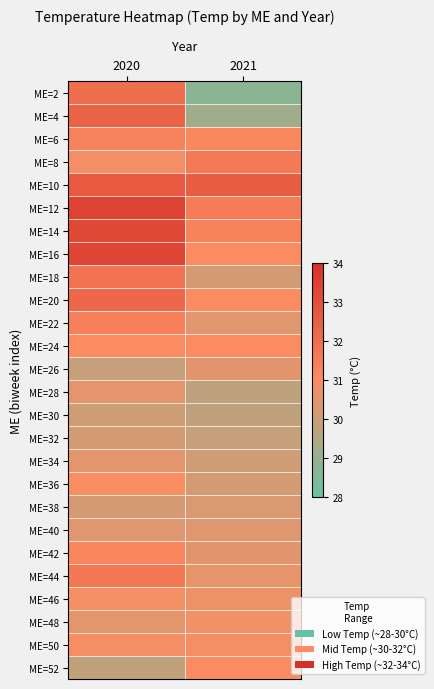

What is the spread (max minus min) of values at 2020?

3.6